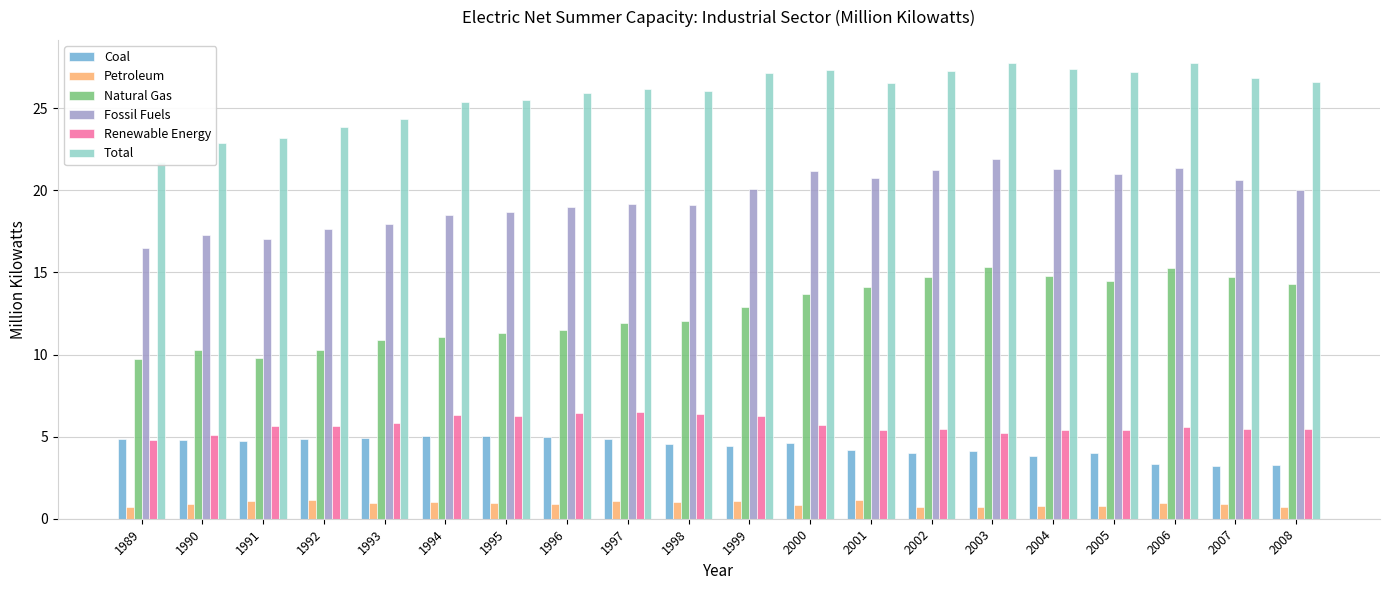

What is the total value across all series at 1997?

69.7